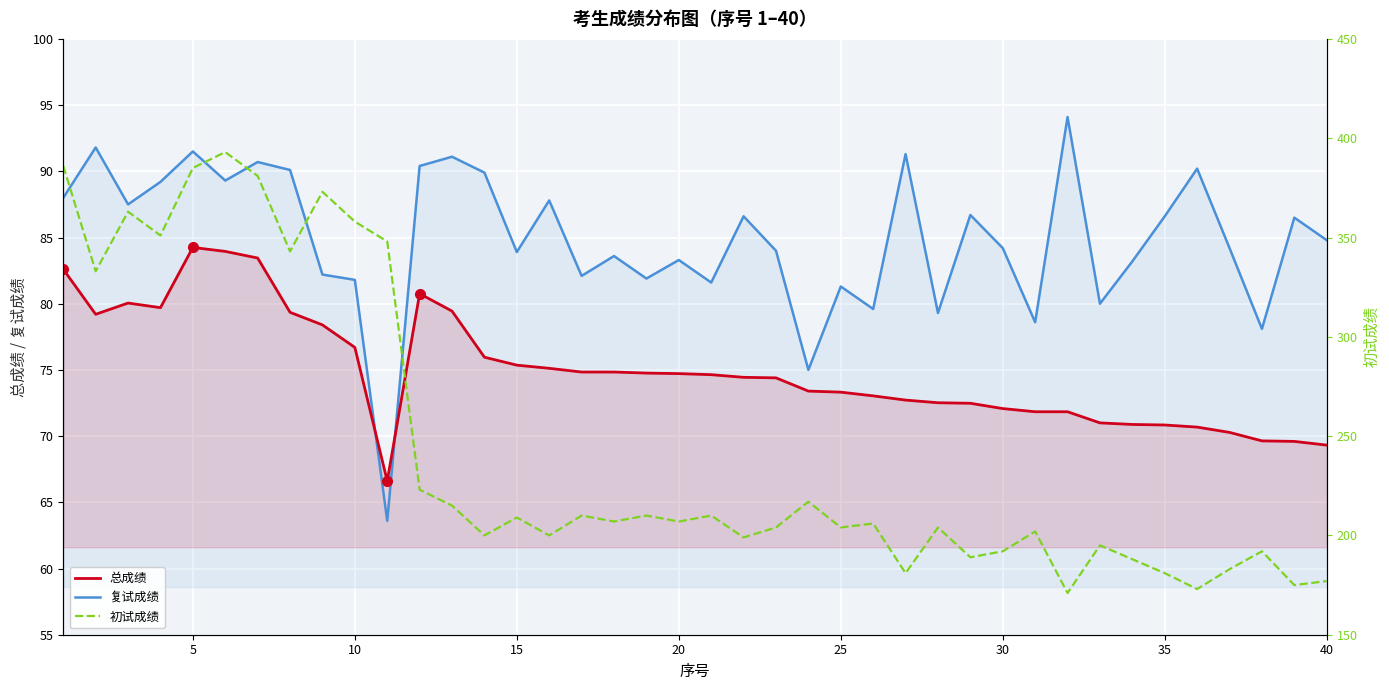

True or false: 复试成绩 and 初试成绩 intersect in this chart.

False